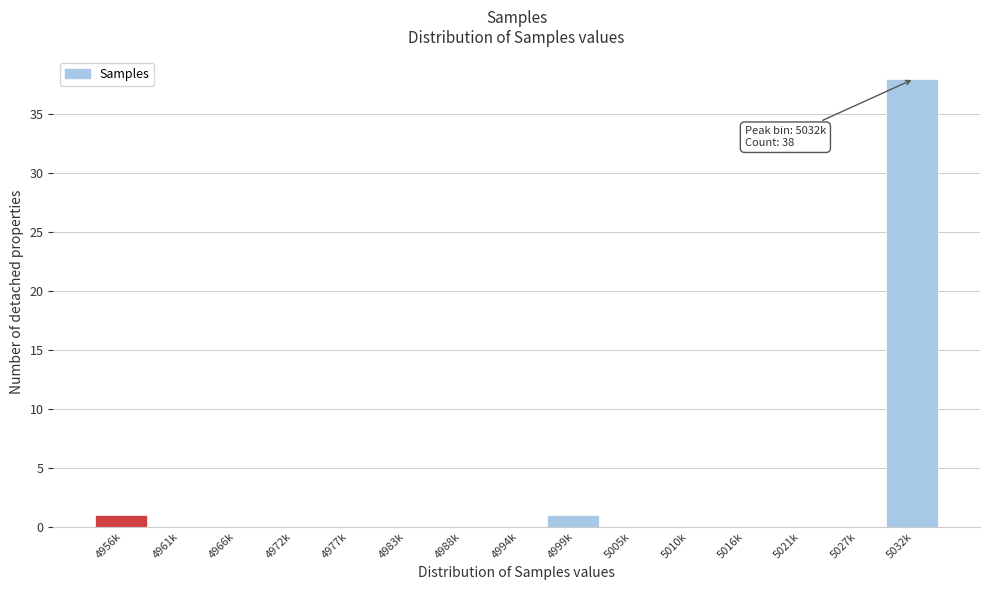

Reading left to right, what are all the values shown in this chart?

4956k=1	4961k=0	4966k=0	4972k=0	4977k=0	4983k=0	4988k=0	4994k=0	4999k=1	5005k=0	5010k=0	5016k=0	5021k=0	5027k=0	5032k=38